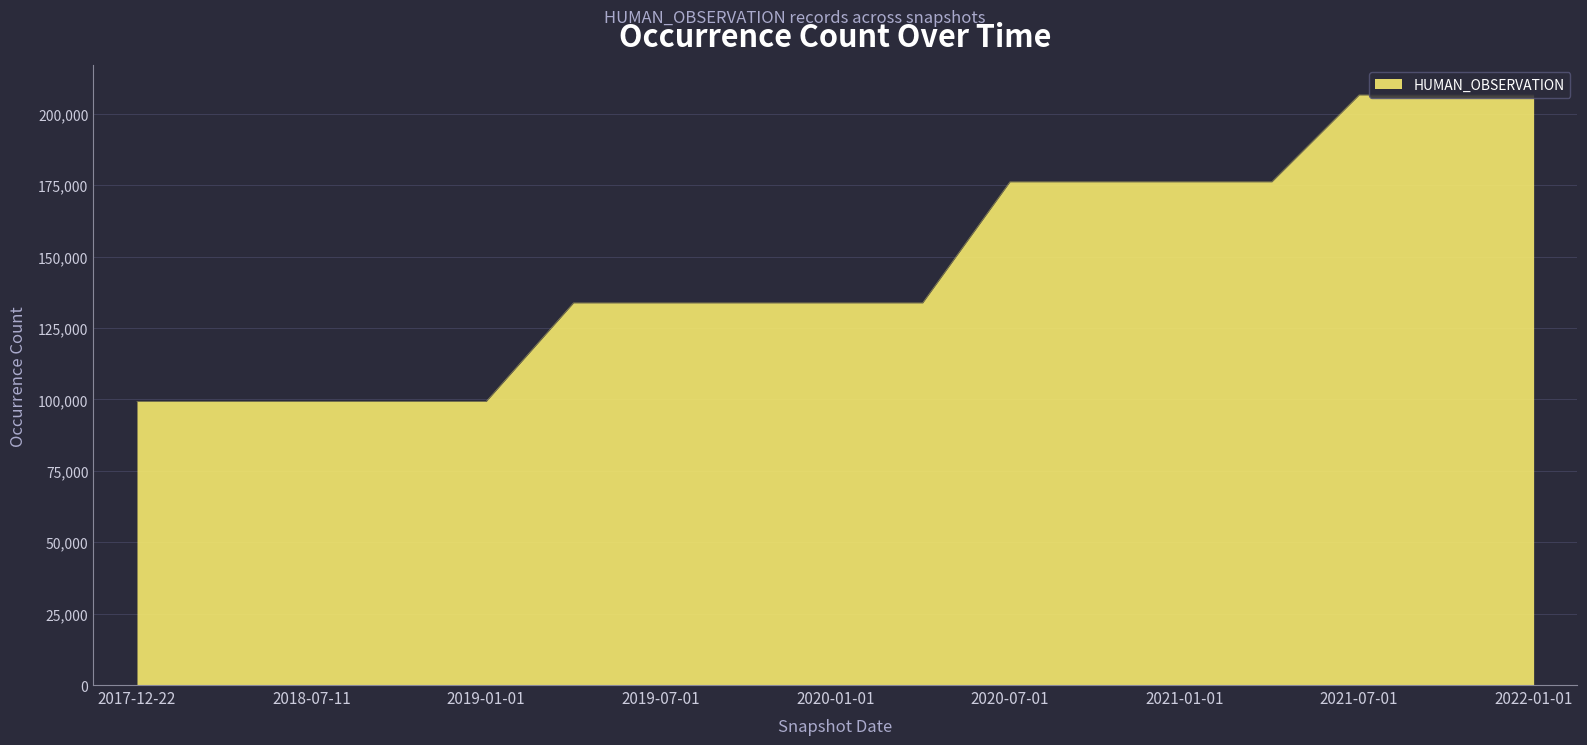

What is the minimum value shown in the chart?

99294